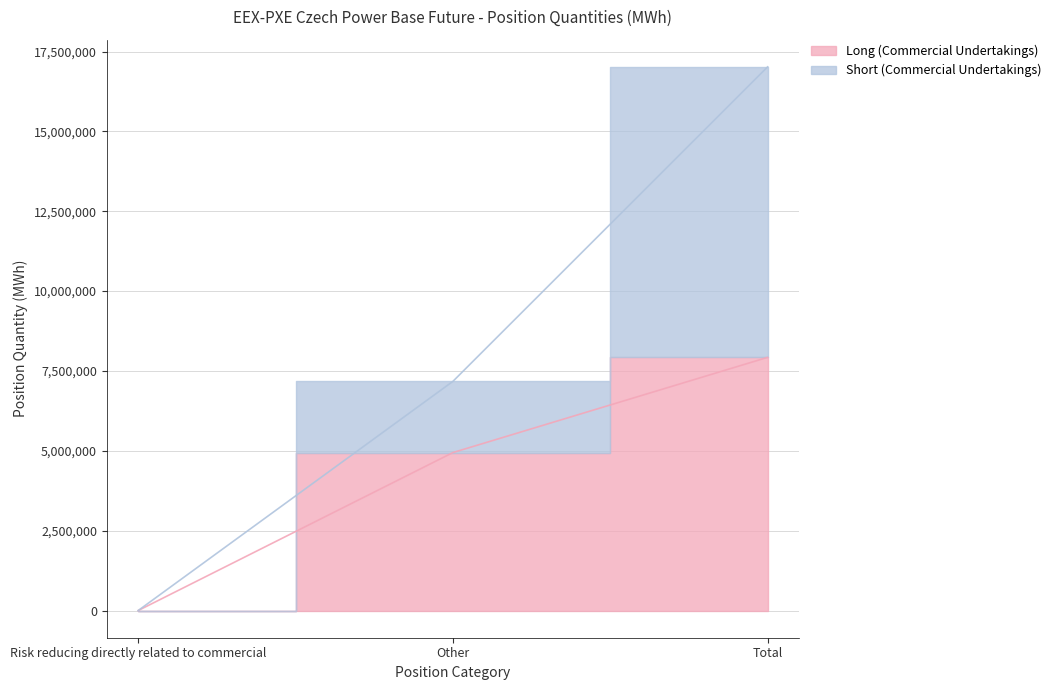

Which series has the largest total across all categories?

Short (Commercial Undertakings)